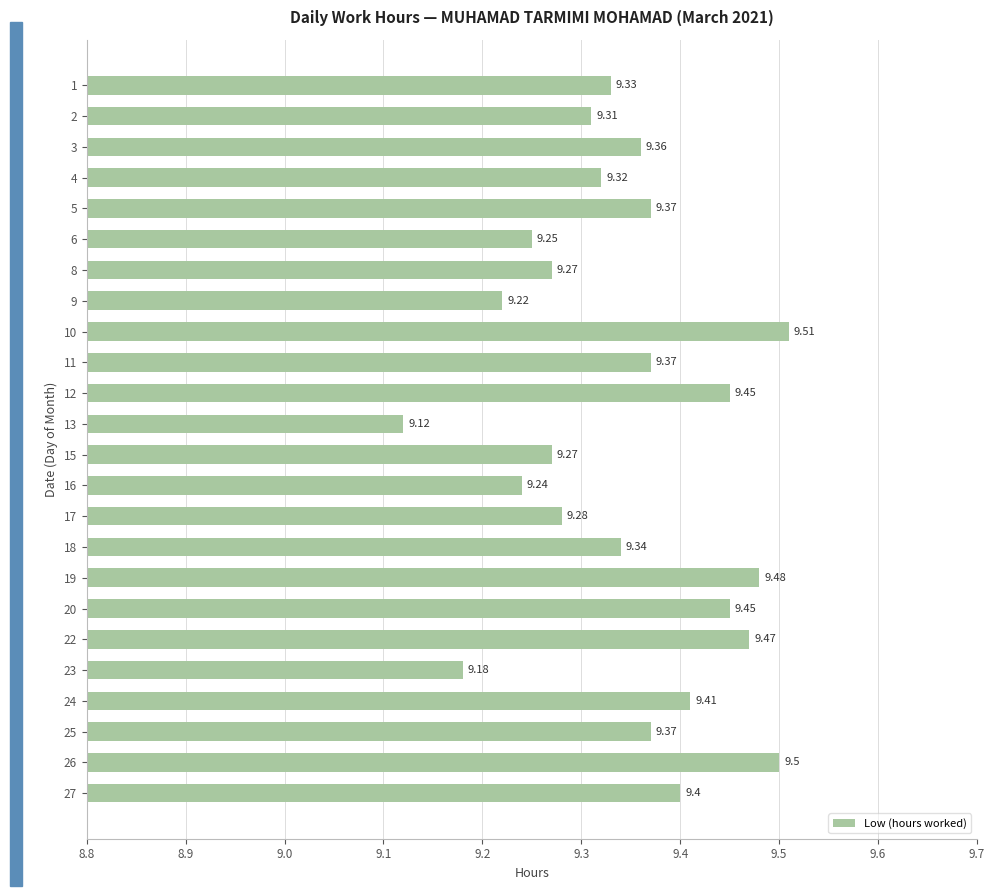

What is the difference between the second highest and minimum values?

0.4